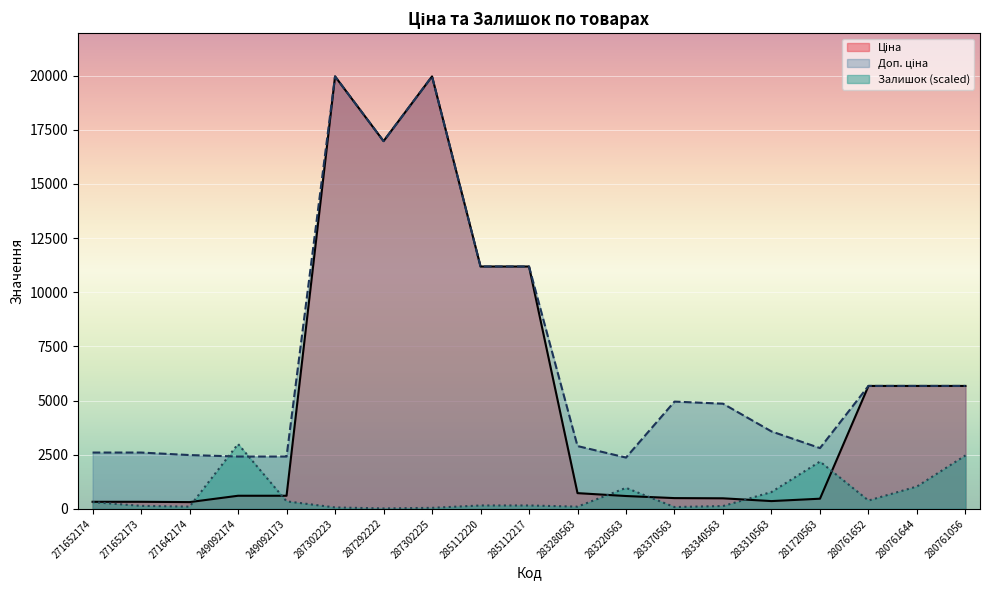

At how many categories does at least one series exceed 9808?

5